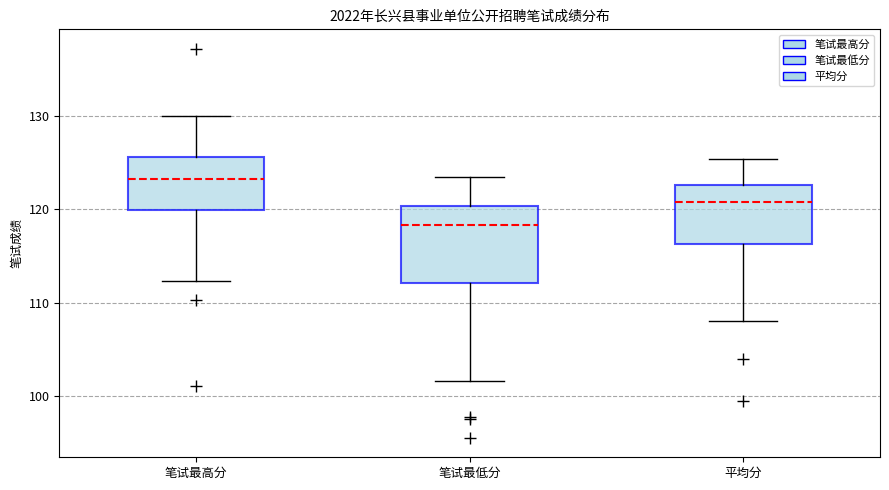

Reading left to right, transcribe this box plot: for each box, give where its median line is, the range the box spans, and where its two whiskers end, as read against the y-axis. The values are not printed on the chart, so give them approximately, as read against the axis.

笔试最高分: median 123, box 120 to 126, whiskers 112 to 130
笔试最低分: median 118, box 112 to 120, whiskers 102 to 123
平均分: median 121, box 116 to 123, whiskers 108 to 125